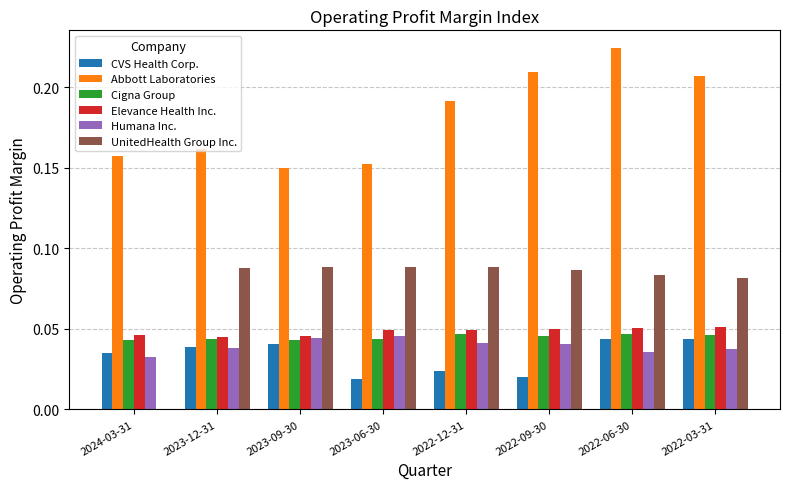

Is the value of Elevance Health Inc. at 2023-06-30 greater than the value of Abbott Laboratories at 2022-06-30?

No